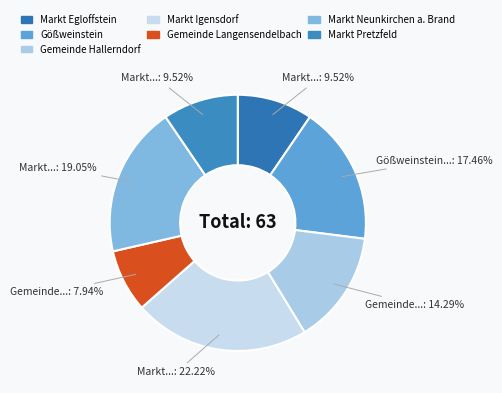

To the nearest percent, what is the difference between the largest and smallest slice percentages?

14%